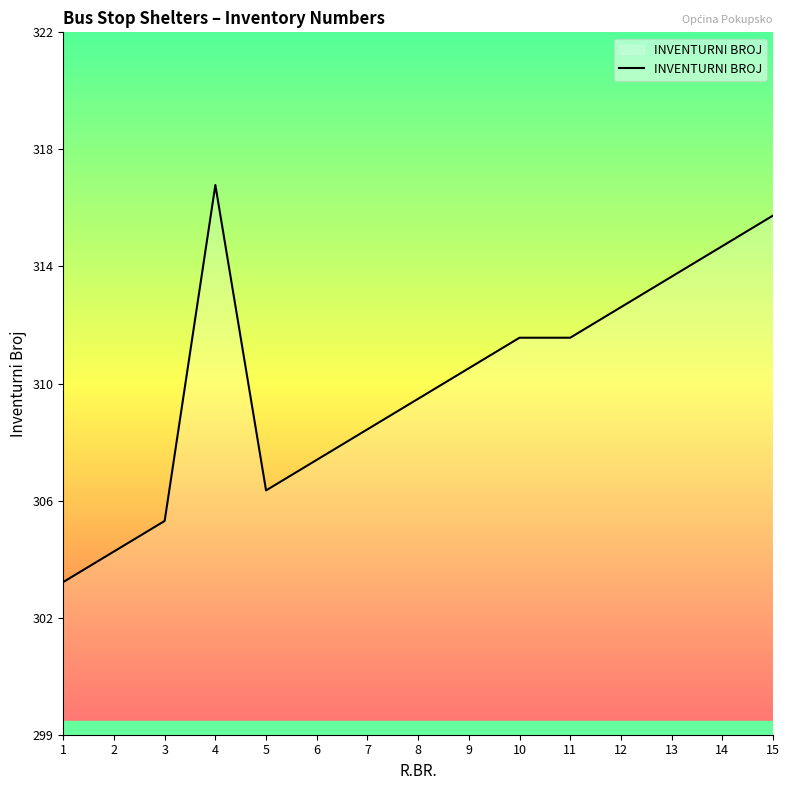

Rank the categories by value from highest to lowest.

4, 15, 14, 13, 12, 10, 11, 9, 8, 7, 6, 5, 3, 2, 1